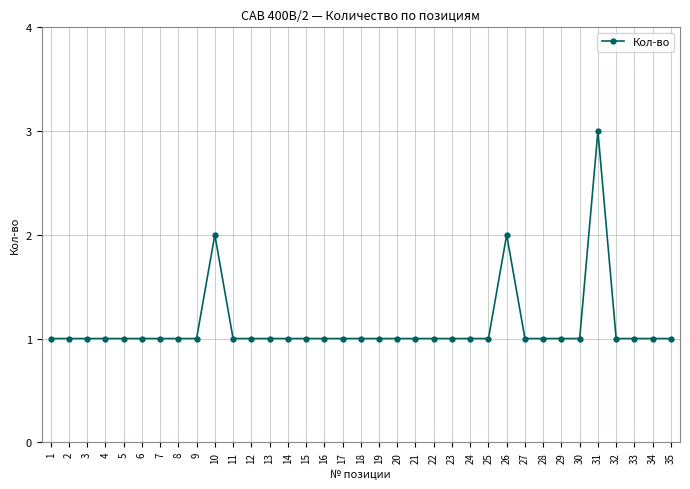

What is the value of the 16th point from the left?

1